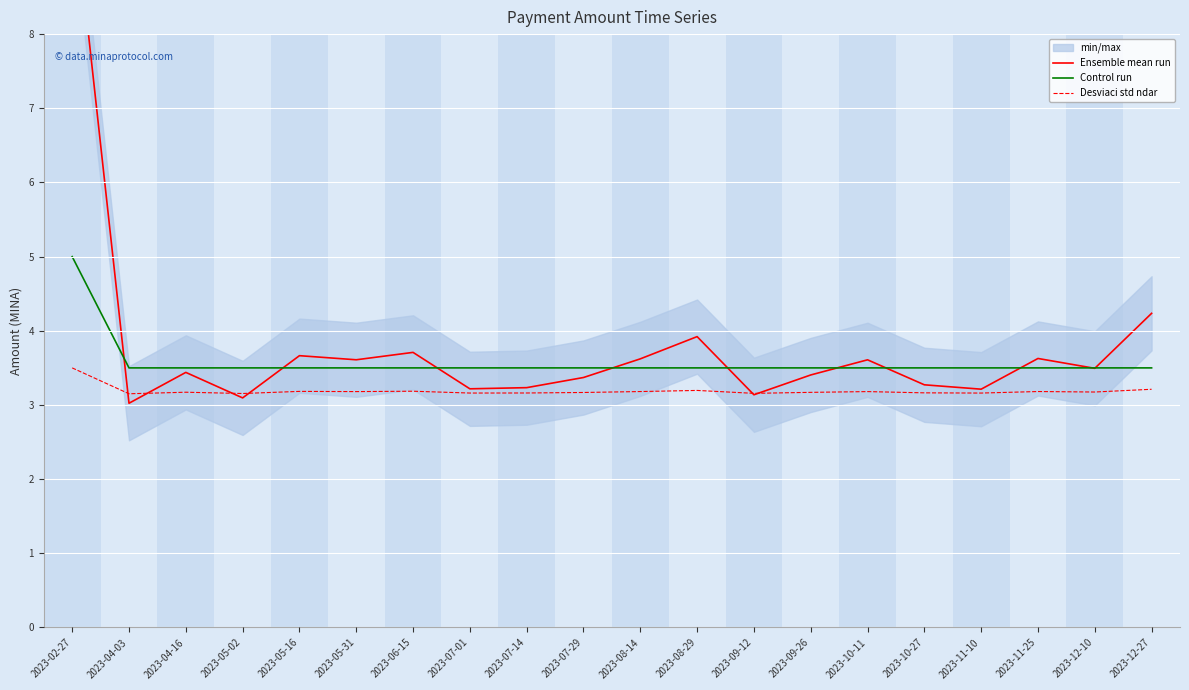

Which series has the widest spread of values?

Ensemble mean run